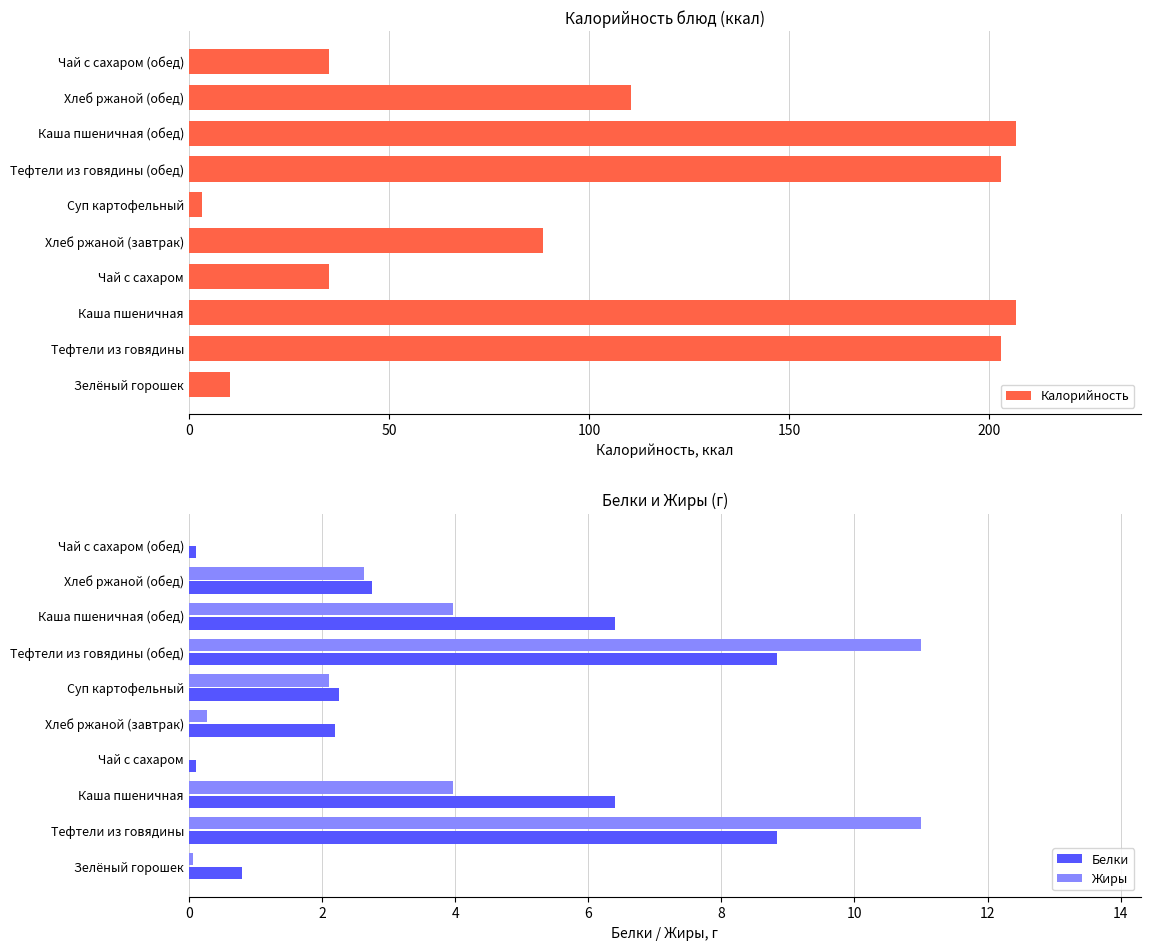

The value of Белки at Чай с сахаром is 0.1. True or false?

True